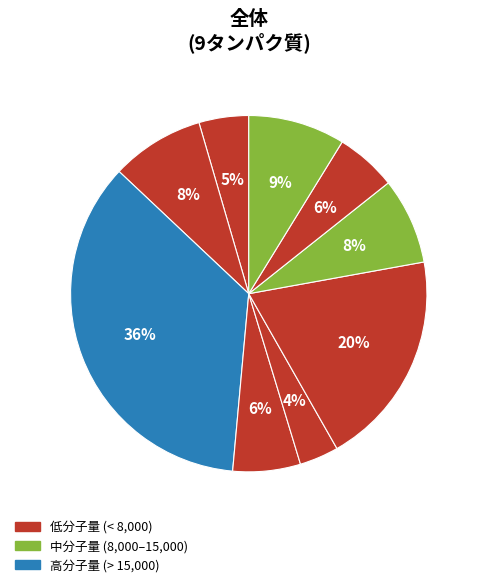

How many slices are in this pie chart?

9